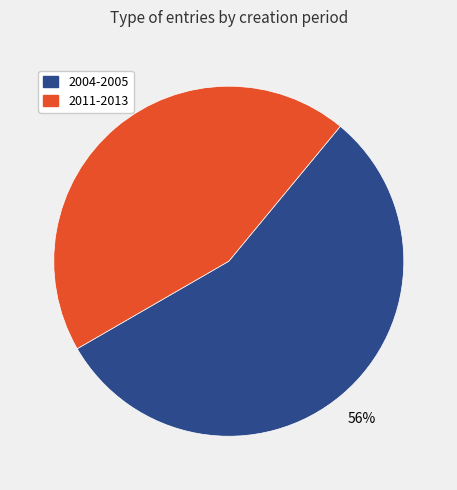

Do 2011-2013 and 2004-2005 together represent more than half of the pie?

Yes